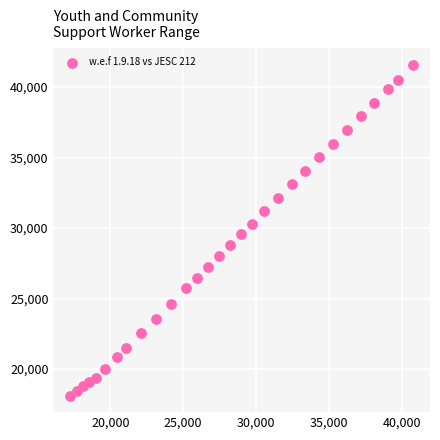

What is the range of Y values (max minus min)?

23458